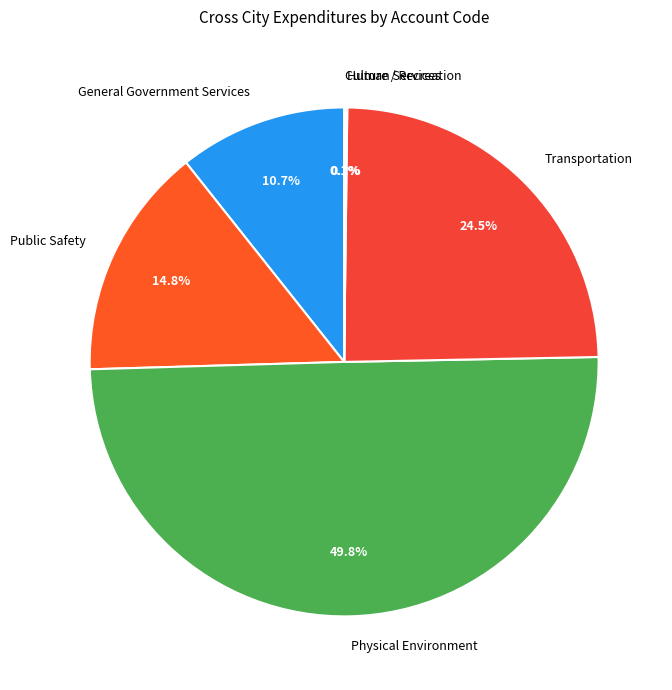

Which slice is the largest?

Physical Environment